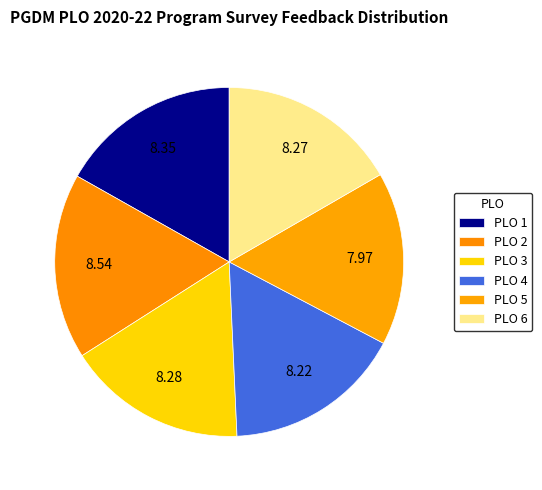

Which slice is the largest?

PLO 2